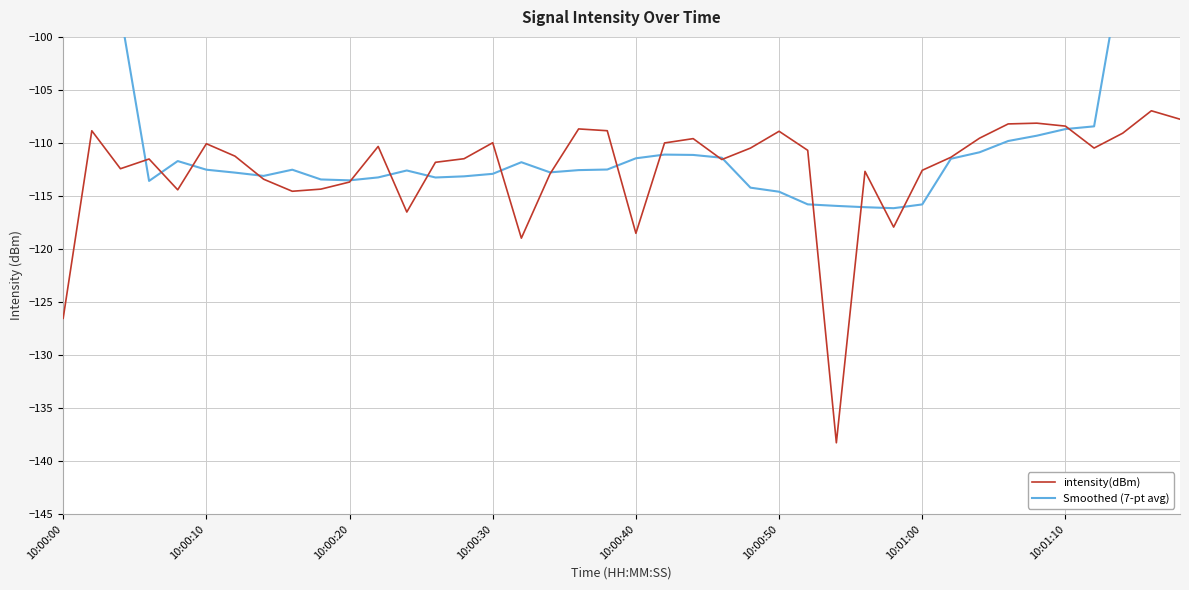

The value of intensity(dBm) at 10:01:00 is -24.1. True or false?

False